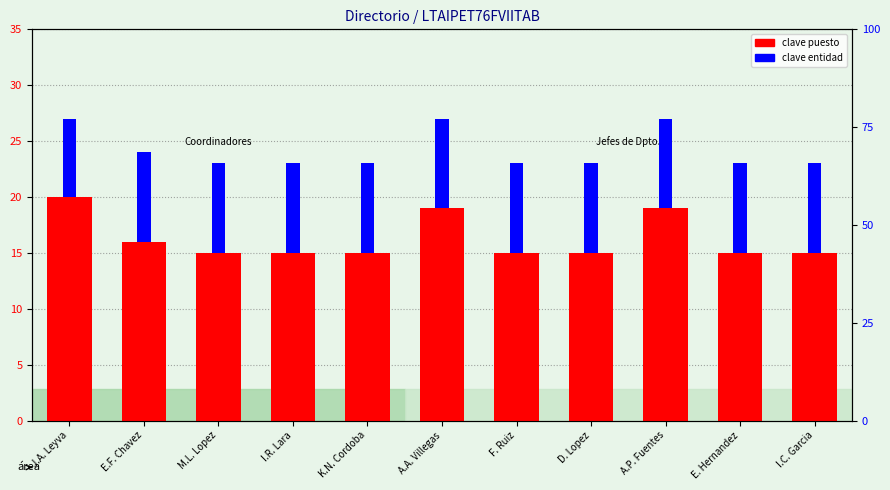

List the series in order of their overall mean, highest first.

clave puesto, clave entidad